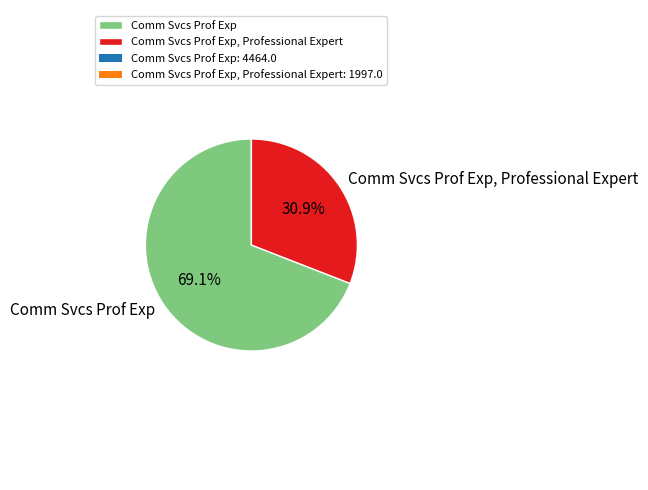

To the nearest percent, what portion does Comm Svcs Prof Exp, Professional Expert represent?

31%